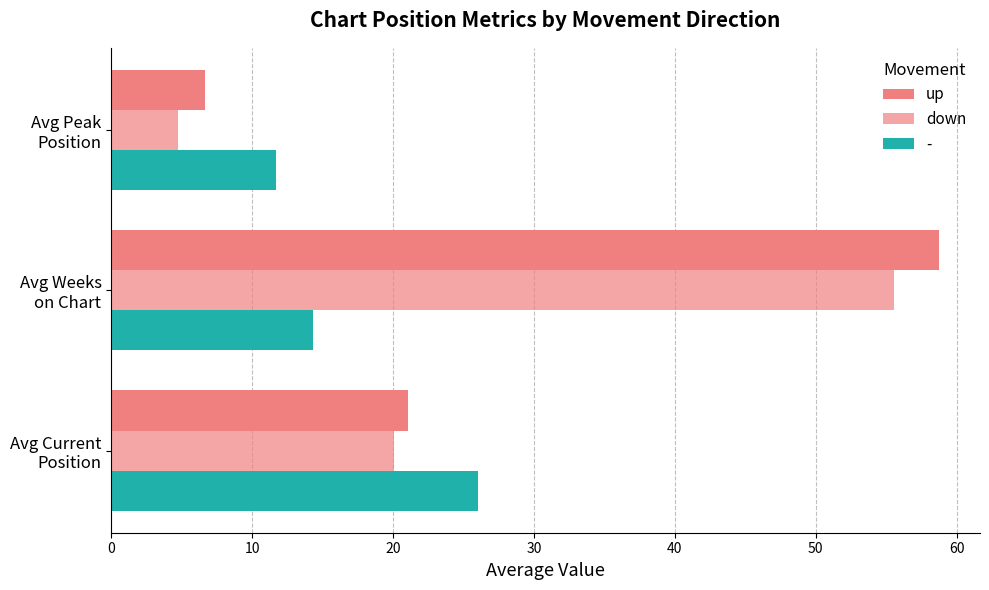

Which series has the largest total across all categories?

up